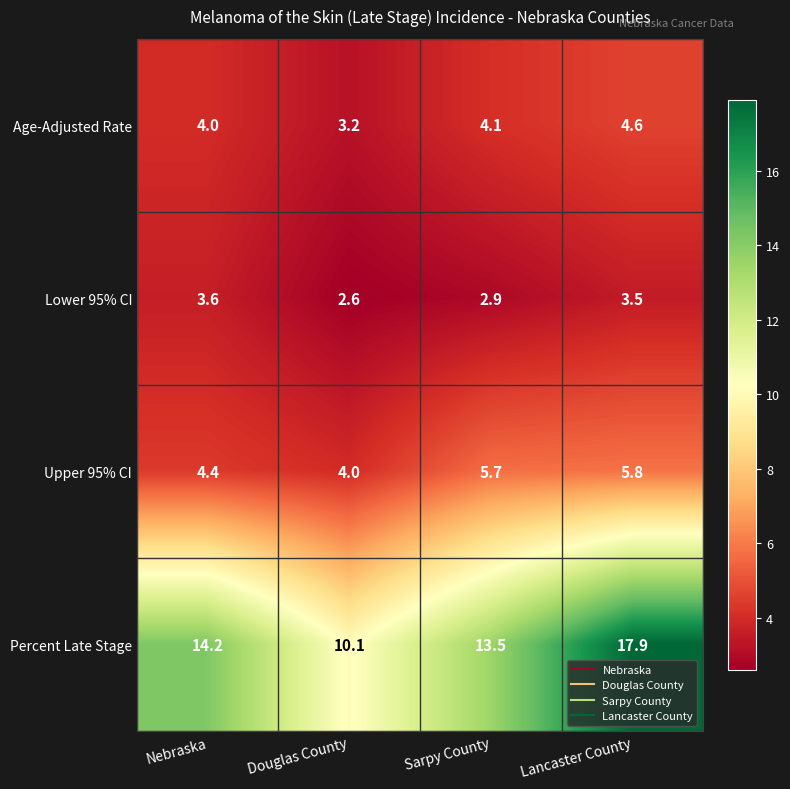

At Nebraska, list the series in order from smallest to largest.

Lower 95% CI, Age-Adjusted Rate, Upper 95% CI, Percent Late Stage